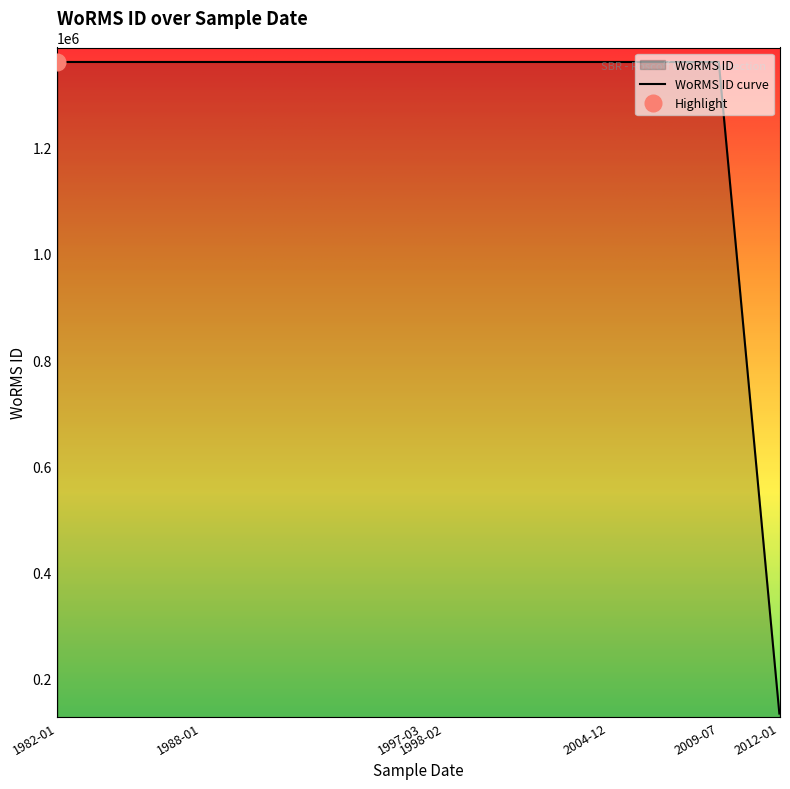

Where is the data nearest to the value 747870?

01-03-1997